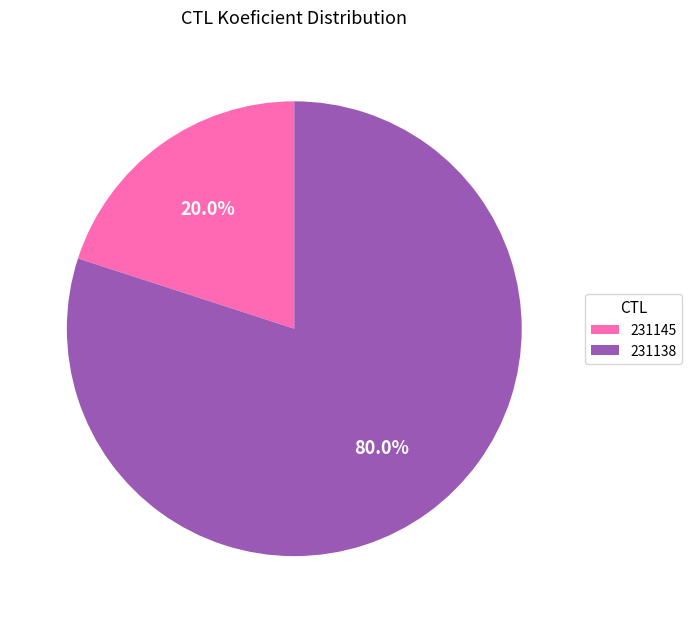

How much of the chart is everything except 231138?

20.0%